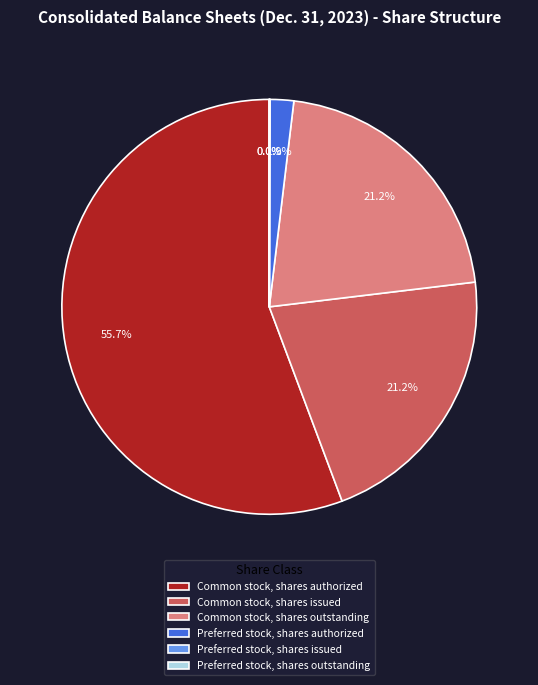

What is the largest slice in the pie chart?

Common stock, shares authorized